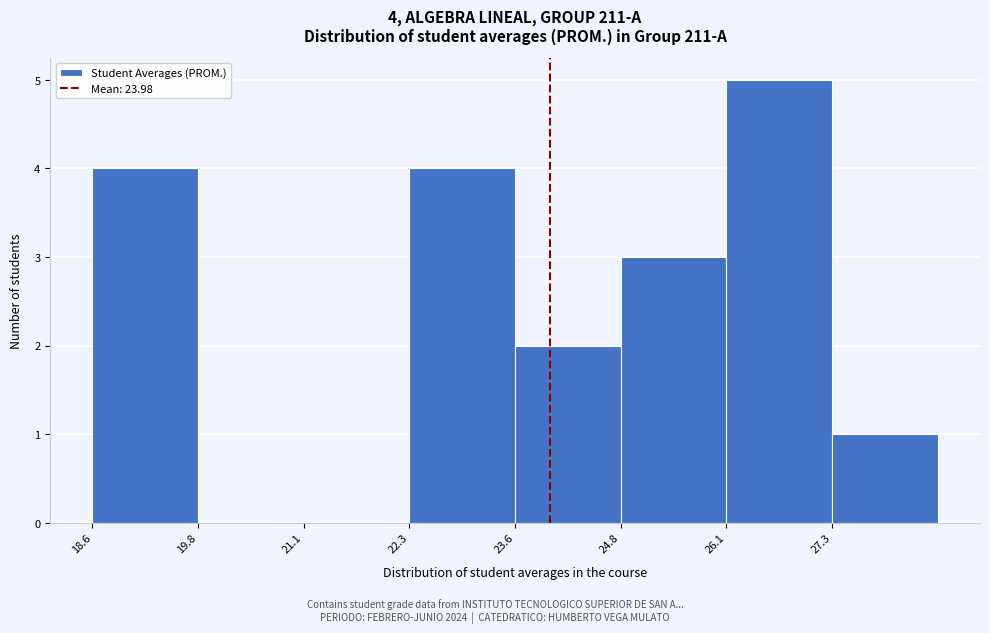

Which range on the x-axis has the tallest bar?

26.0 to 27.4